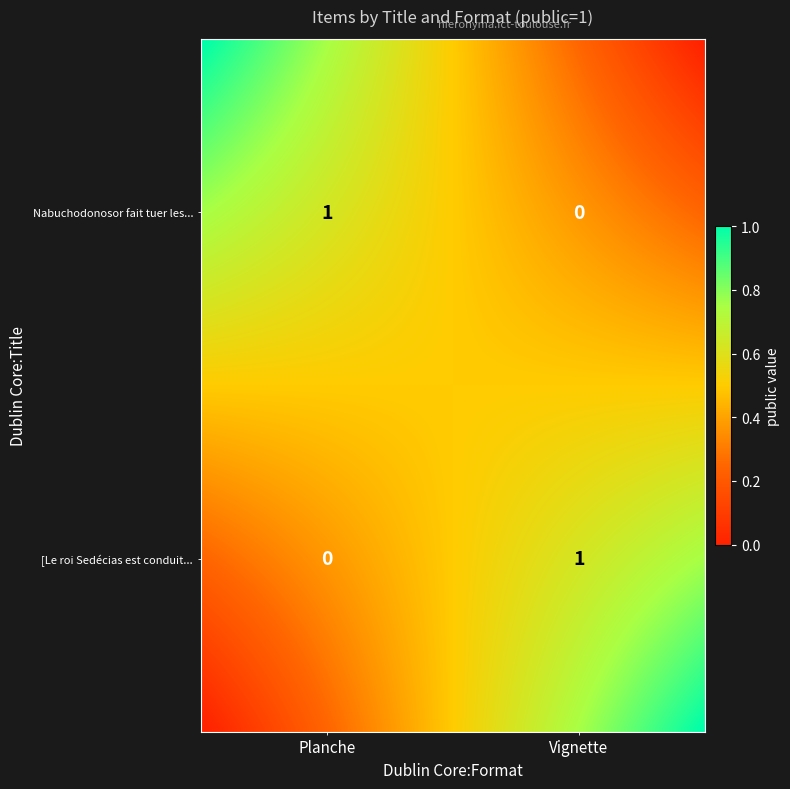

What is the sum of all Nabuchodonosor fait tuer les fils de Se... values?

1